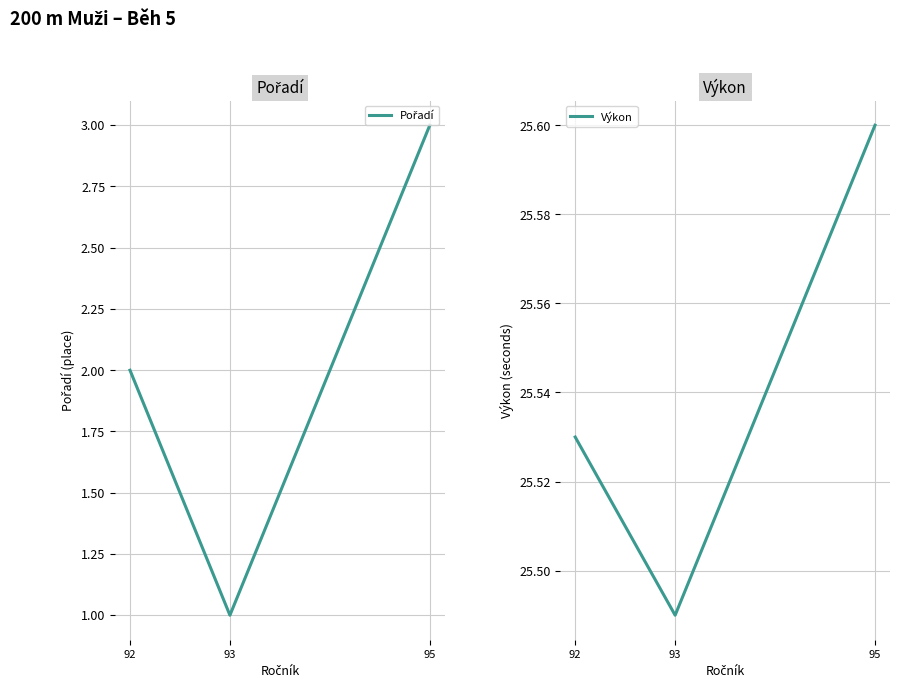

The Pořadí series shows 3.0 at 95. True or false?

True